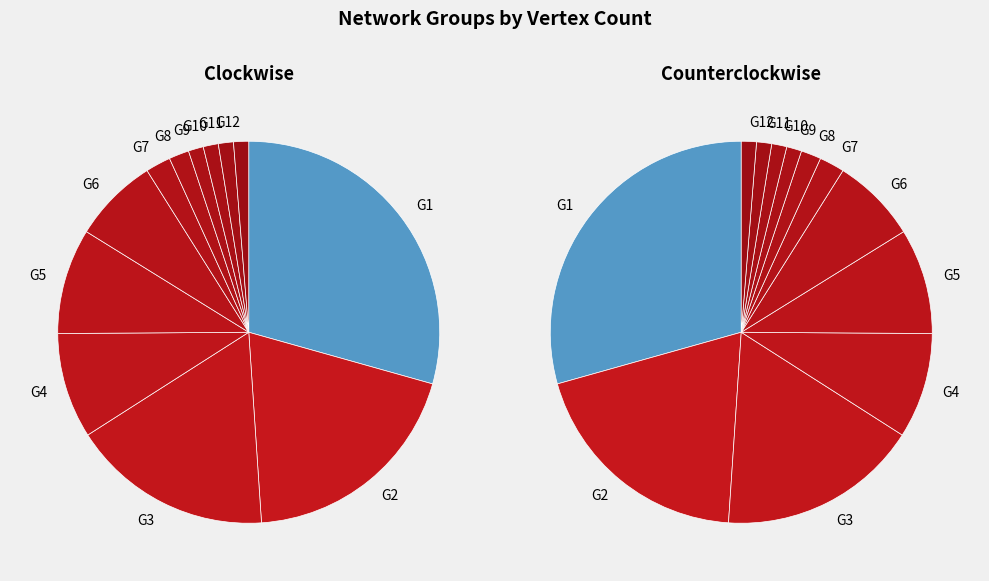

Approximately how many times larger is the value at G12 compared to G11?

1.0